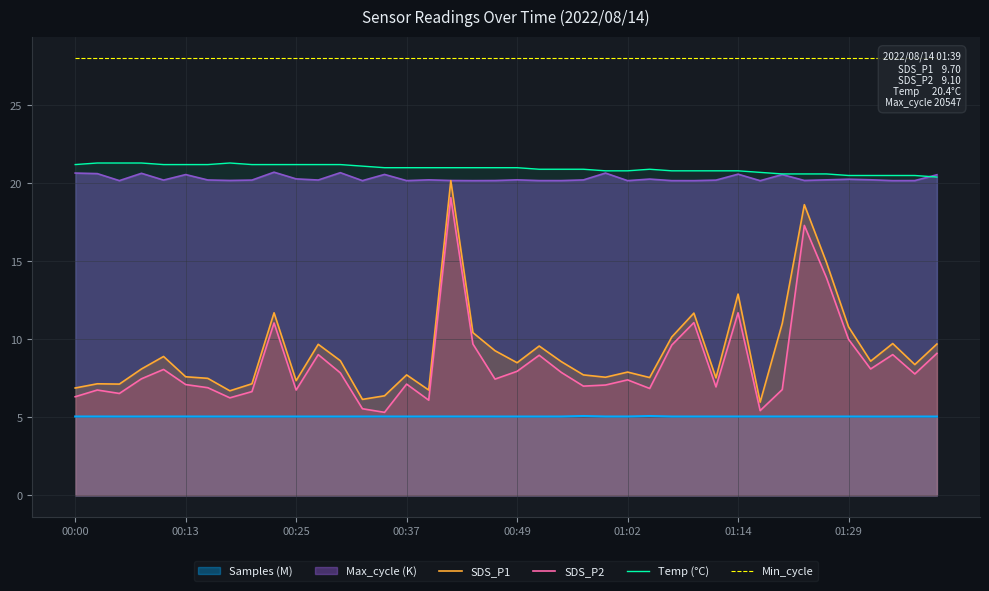

The Temp (°C) series shows 20.4 at 39. True or false?

True